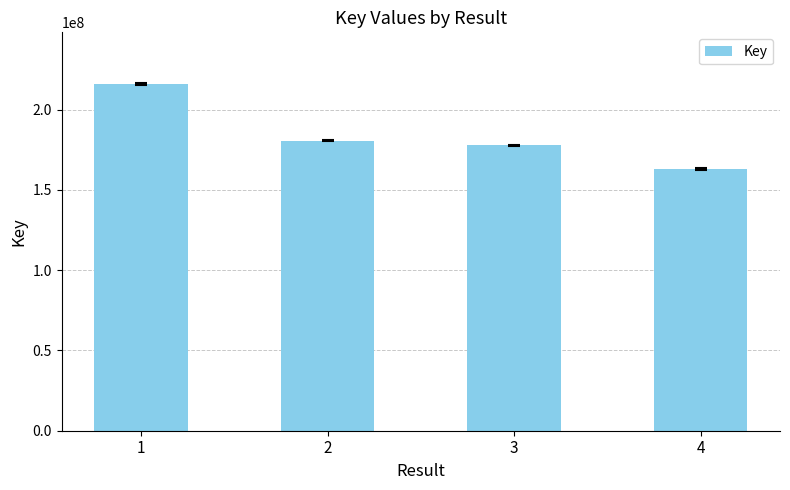

What is the change in value from 2 to 3?

-2943751